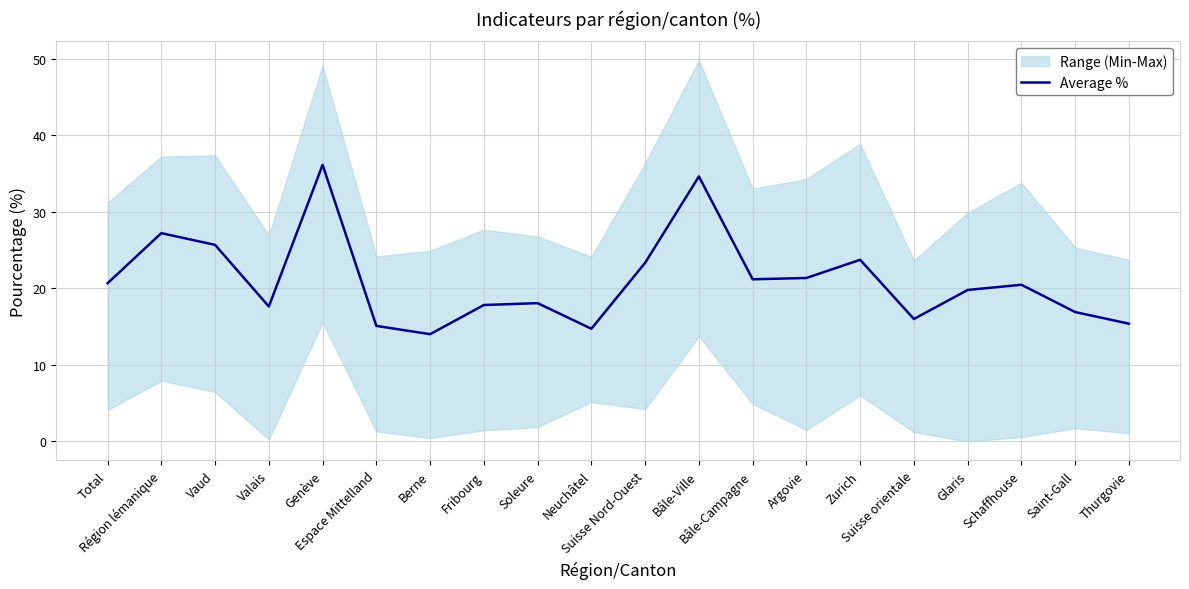

Rank the categories by value from lowest to highest.

Berne, Neuchâtel, Espace Mittelland, Thurgovie, Suisse orientale, Saint-Gall, Valais, Fribourg, Soleure, Glaris, Schaffhouse, Total, Bâle-Campagne, Argovie, Suisse Nord-Ouest, Zurich, Vaud, Région lémanique, Bâle-Ville, Genève